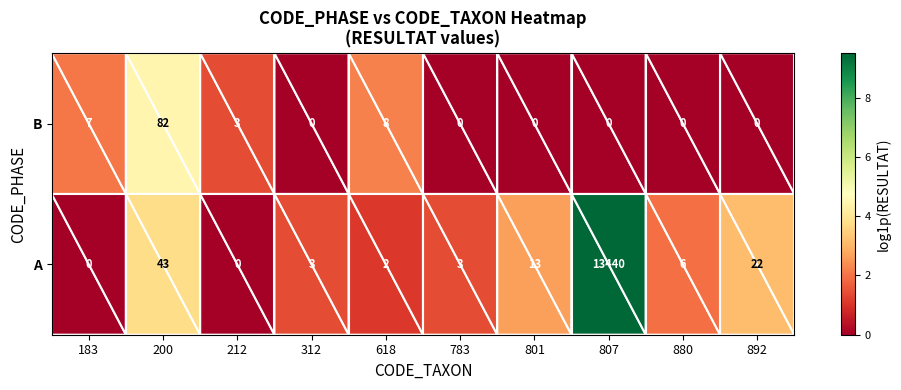

At which category is the sum across all series the highest?

807